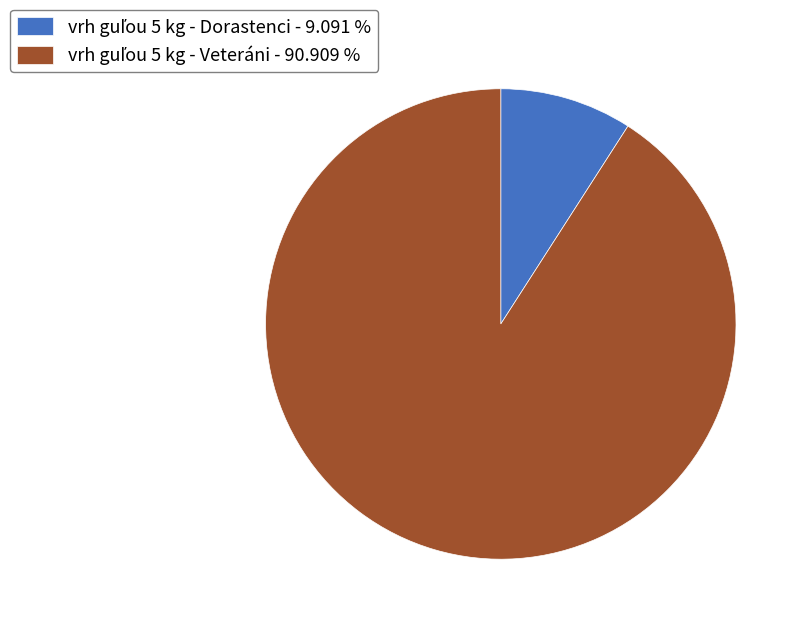

Does any single category account for the majority?

Yes